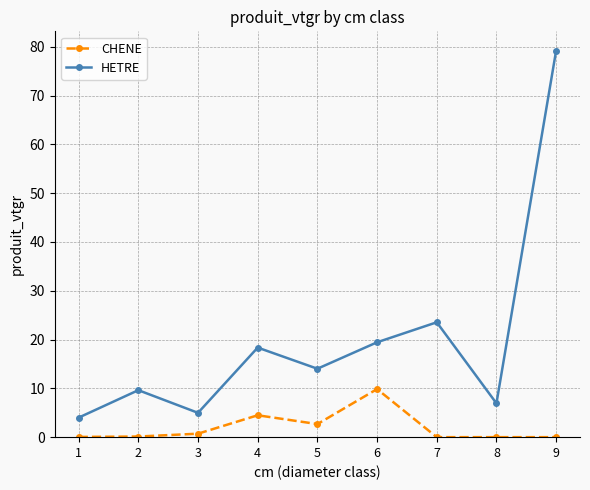

Rank the series at 6 from highest to lowest value.

HETRE, CHENE